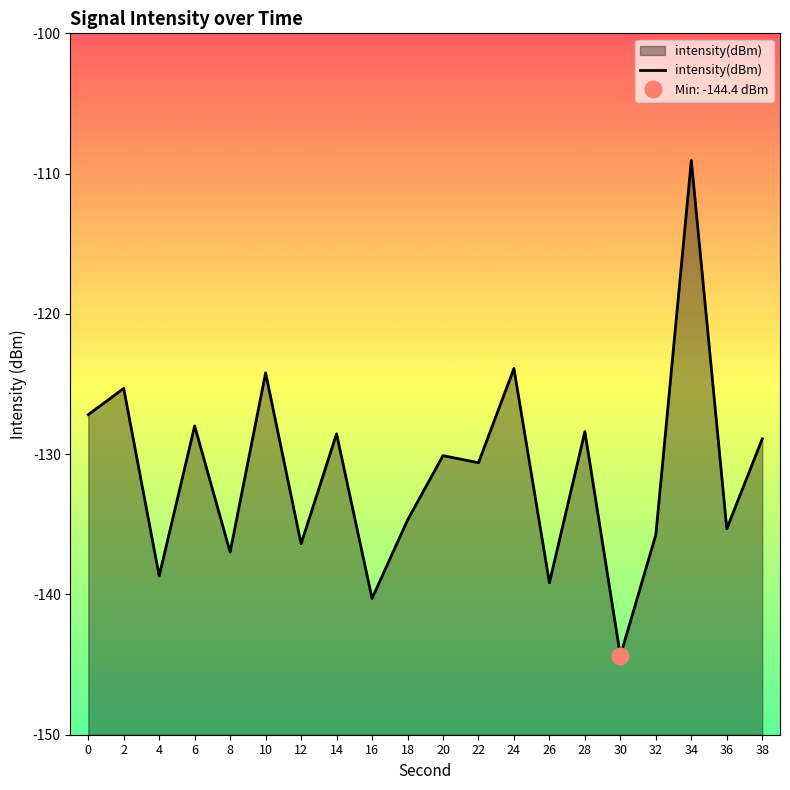

Rank the categories by value from lowest to highest.

30, 16, 26, 4, 8, 12, 32, 36, 18, 22, 20, 38, 14, 28, 6, 0, 2, 10, 24, 34